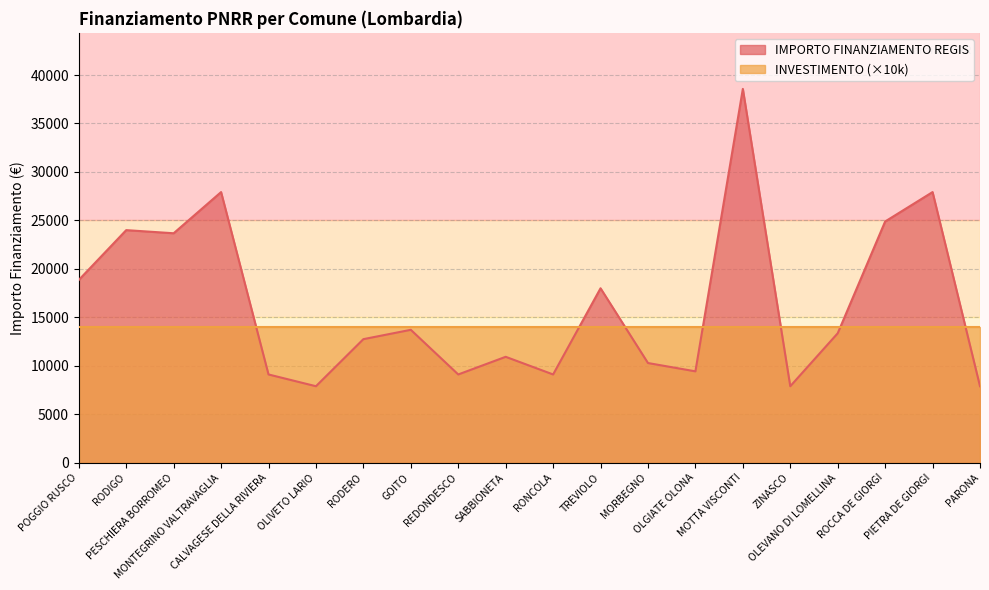

How many distinct data groups are displayed?

2